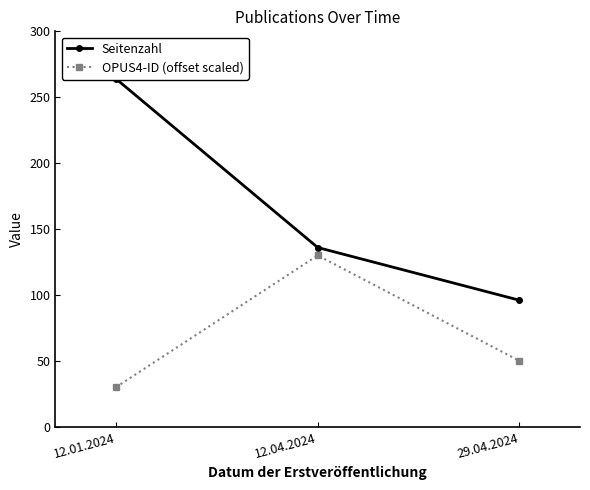

Which series has the largest total across all categories?

Seitenzahl